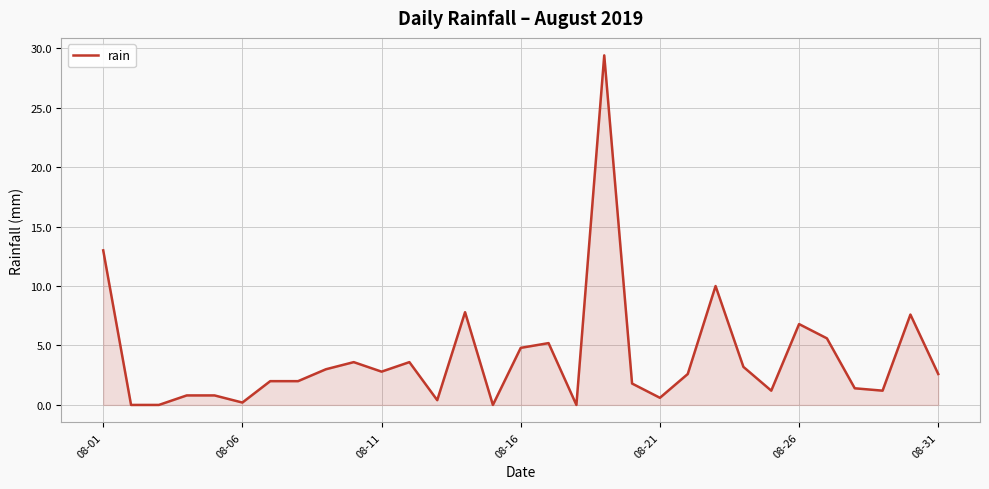

How many categories are shown in the chart?

31